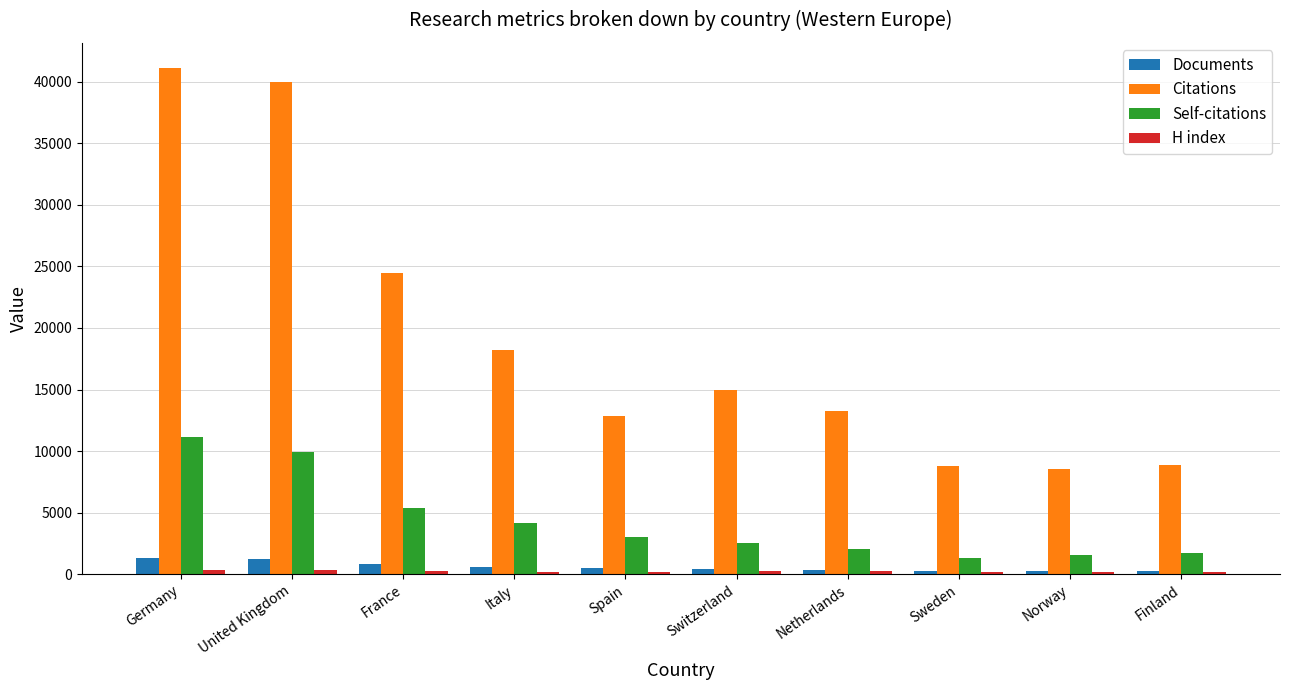

What is the maximum value for Self-citations?

11149